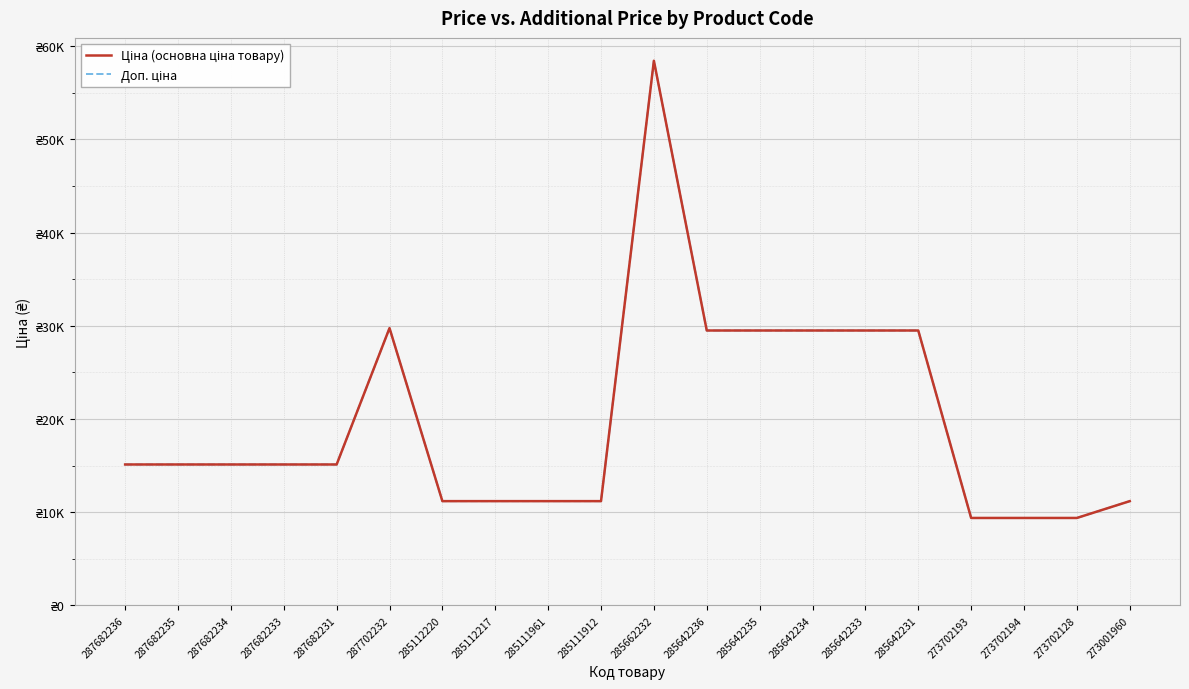

Reading left to right, list all the values displayed in this chart.

Ціна (основна ціна товару): 15120.0	15120.0	15120.0	15120.0	15120.0	29747.2	11188.2	11188.2	11188.2	11188.2	58426.5	29491.5	29491.5	29491.5	29491.5	29491.5	9384.0	9384.0	9384.0	11188.2
Доп. ціна: 15120.0	15120.0	15120.0	15120.0	15120.0	29747.2	11188.2	11188.2	11188.2	11188.2	58426.5	29491.5	29491.5	29491.5	29491.5	29491.5	9384.0	9384.0	9384.0	11188.2